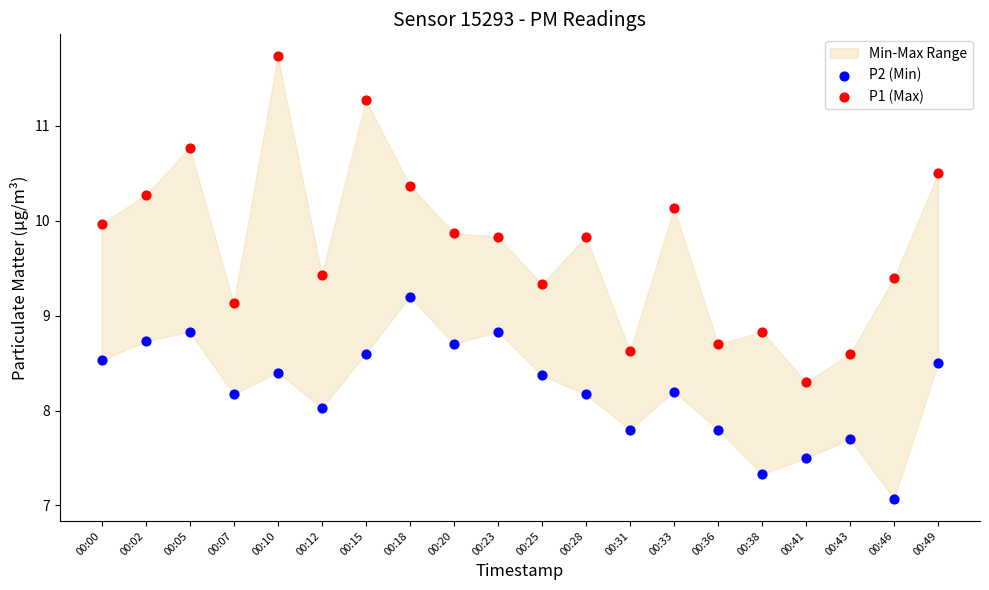

Which series contains the highest Y value?

P1 (Max)